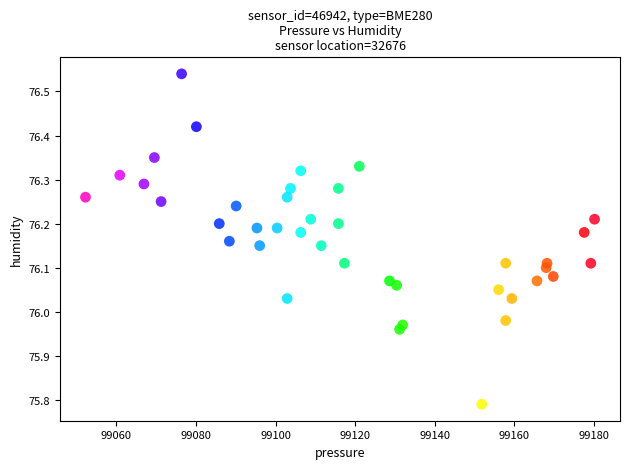

What is the range of X values (max minus min)?

127.9